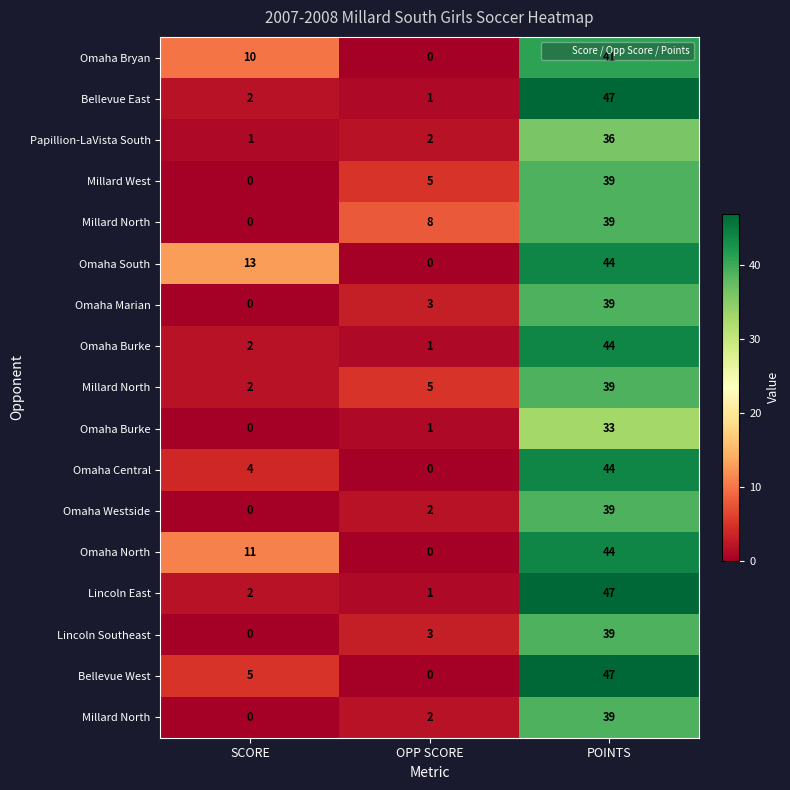

Which category has the highest value across all series?

POINTS